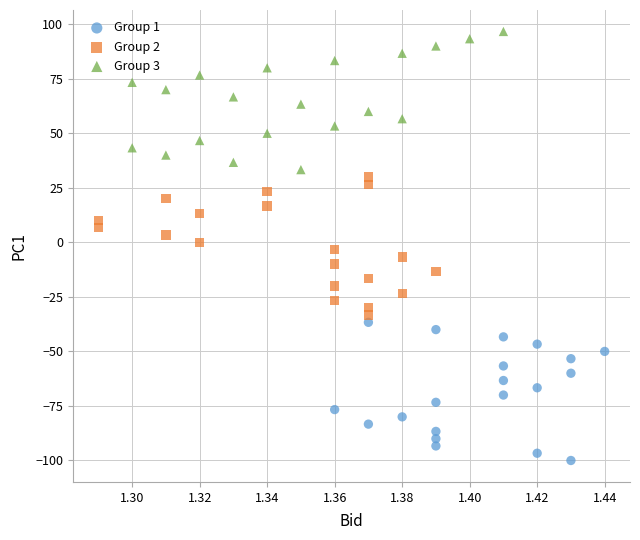

Which series reaches the minimum Y coordinate?

Group 1